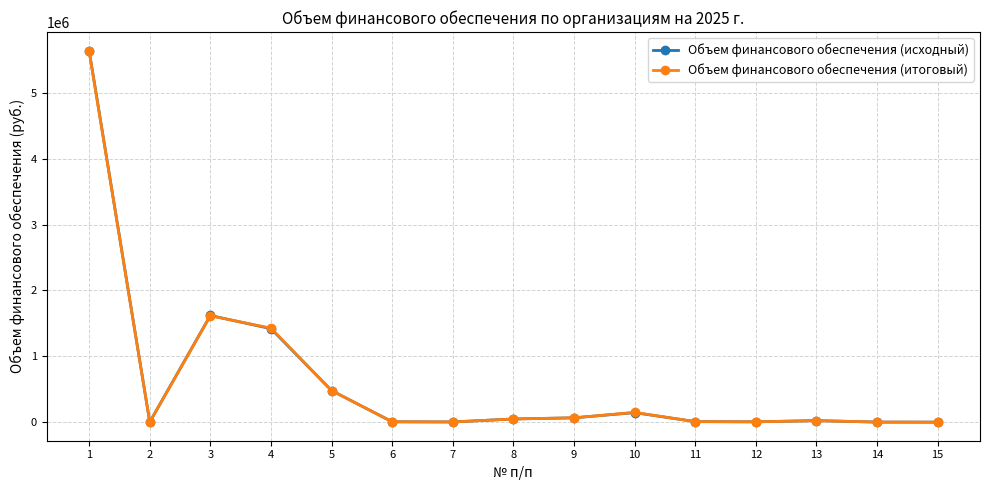

At which category does Объем финансового обеспечения (исходный) reach its first local valley?

2